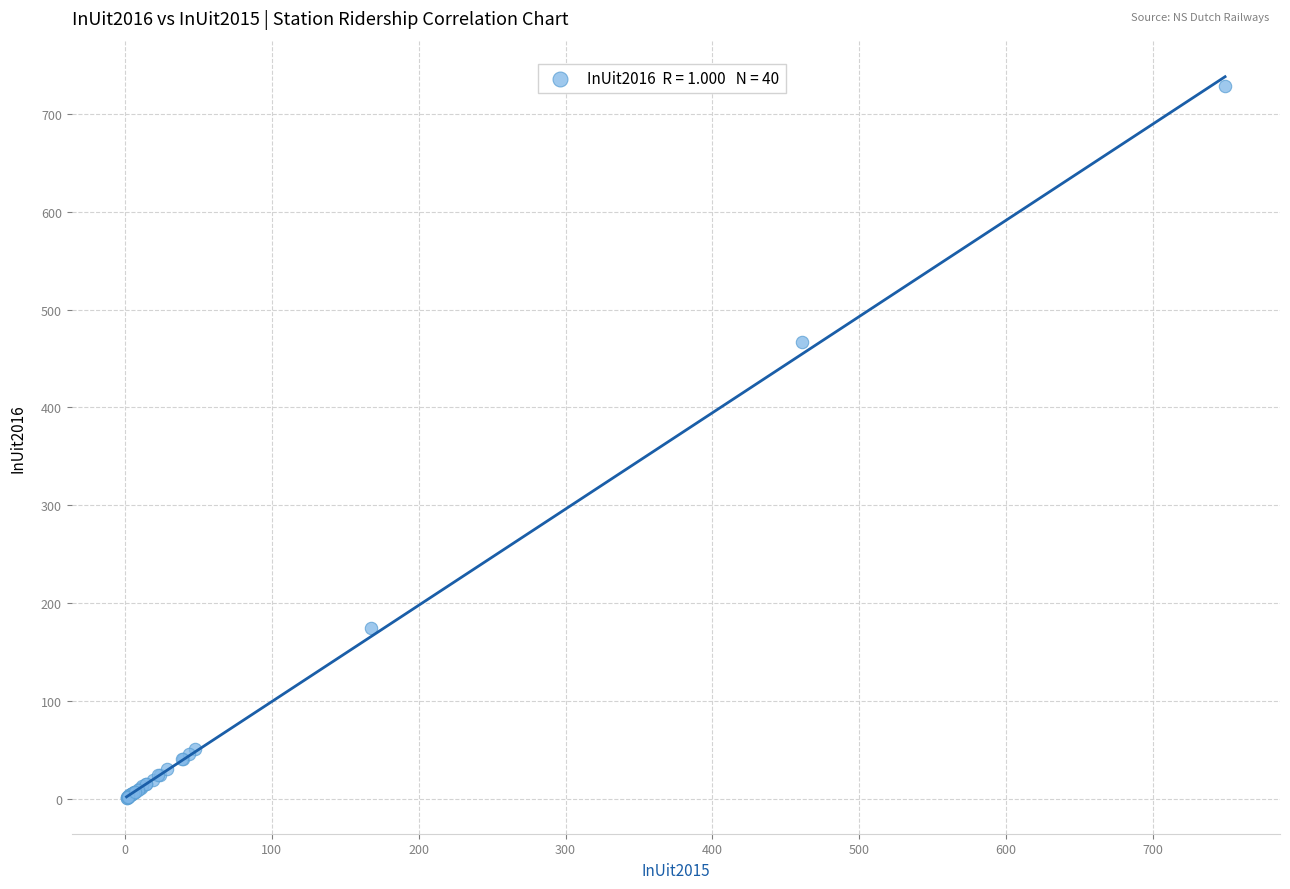

What Y value in the scatter plot is closest to 364?

467.0